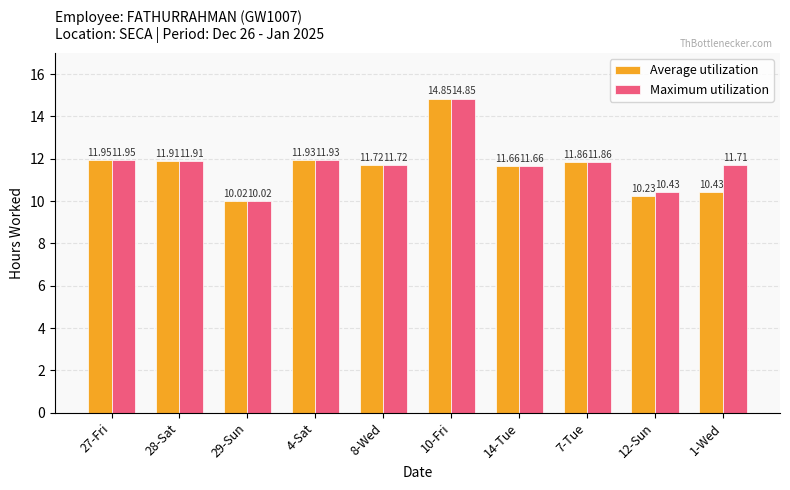

How many bars are there in each group?

2